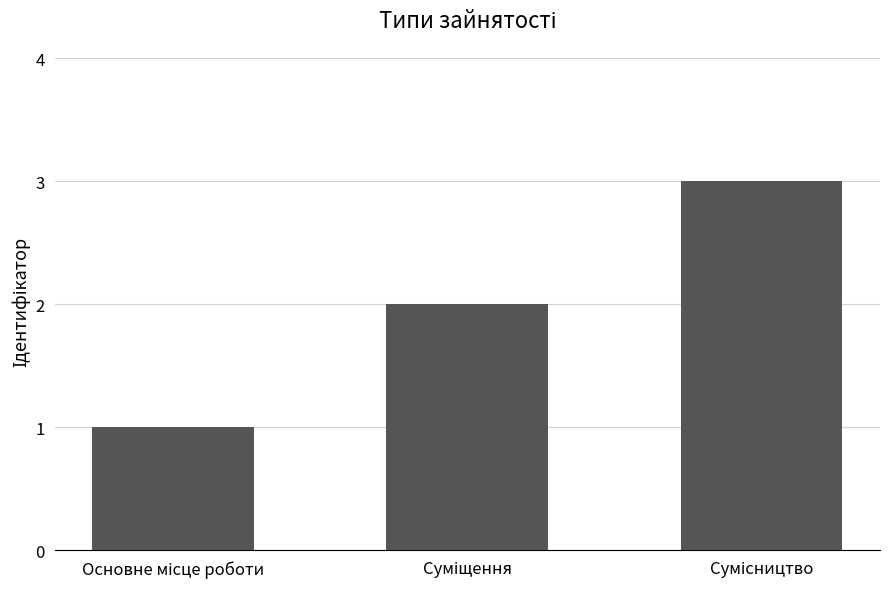

What is the greatest value displayed?

3